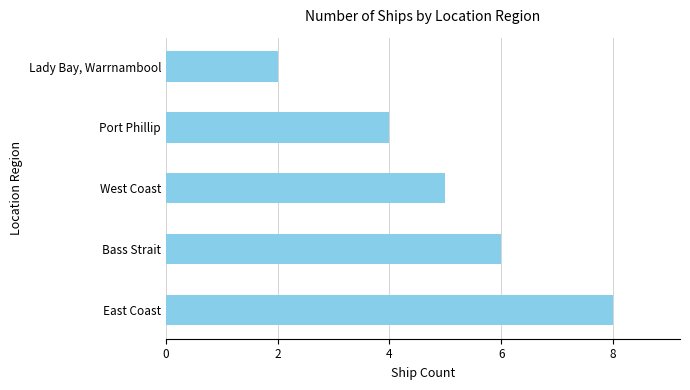

What is the average value?

5